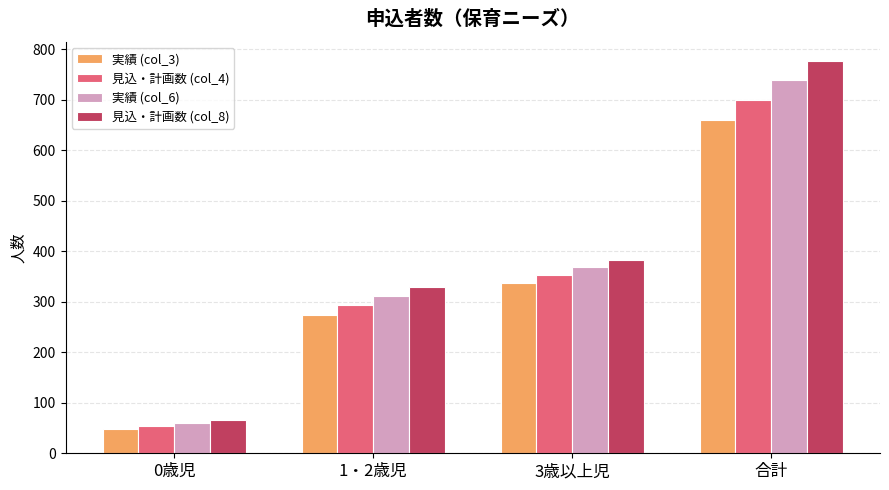

Is the value of 見込・計画数 (col_8) at 3歳以上児 greater than the value of 実績 (col_3) at 0歳児?

Yes